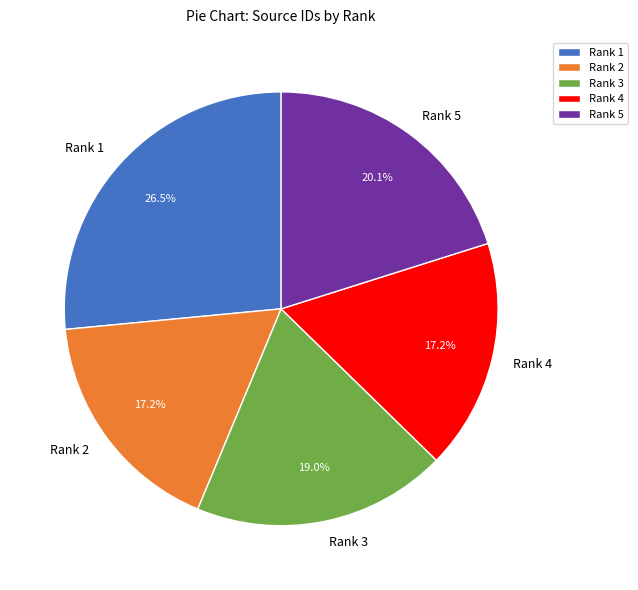

Is the sum of Rank 2 and Rank 1 greater than half?

No